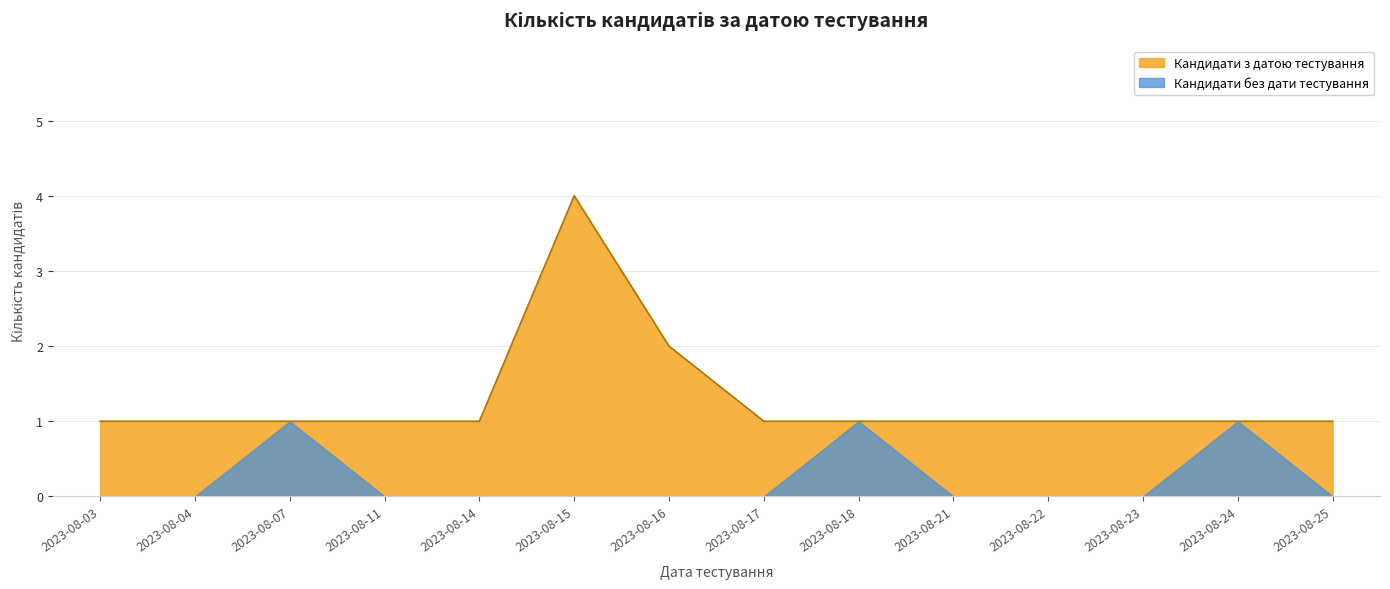

What is the difference between the maximum and second lowest values?

3